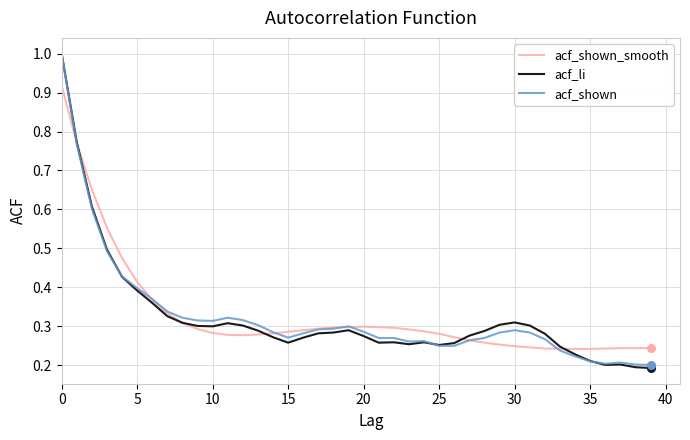

Is this an area chart (filled region under the line)?

No